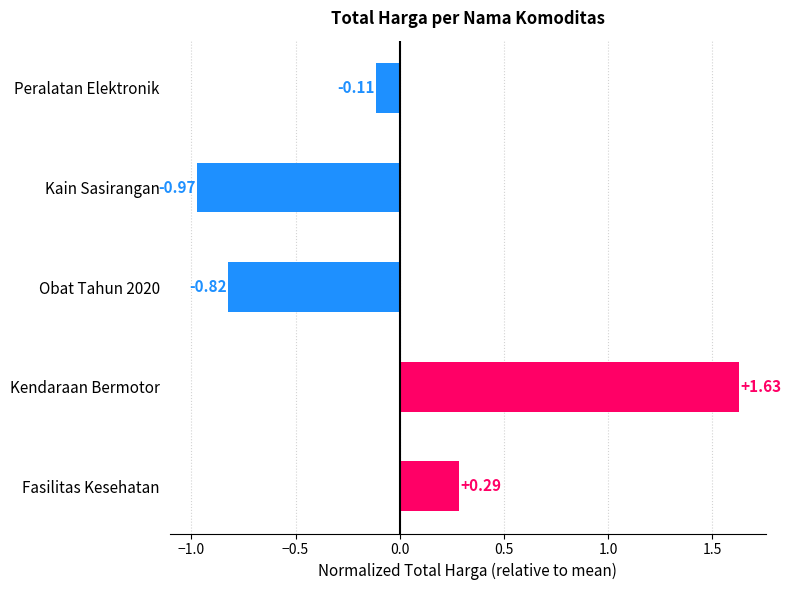

Where is the data nearest to the value 0?

Peralatan Elektronik